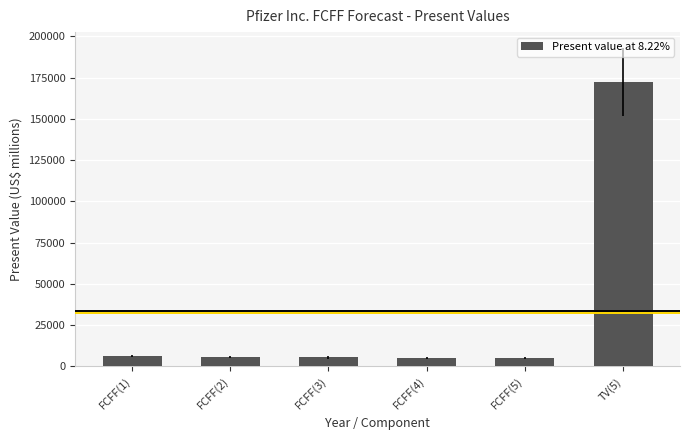

The chart shows a value of 4987 at FCFF(5). True or false?

True